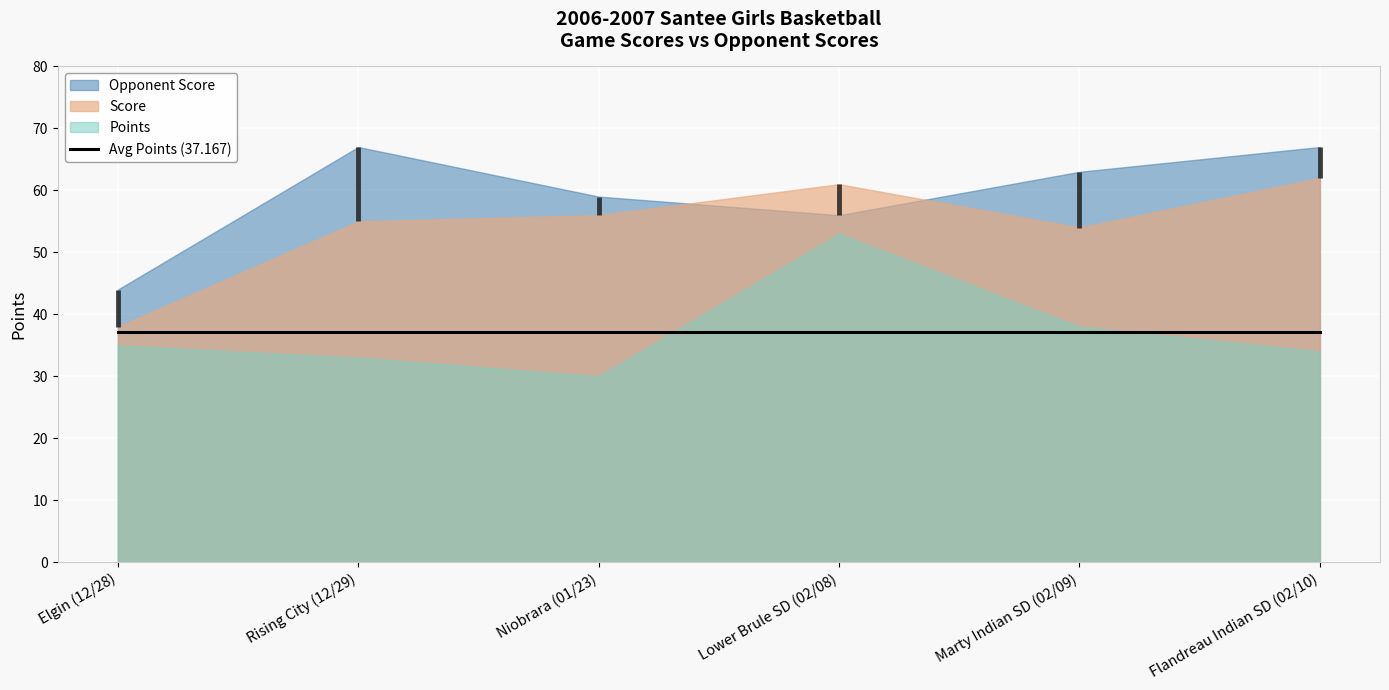

Is it true that Opponent Score equals 23 at Elgin (12/28)?

False